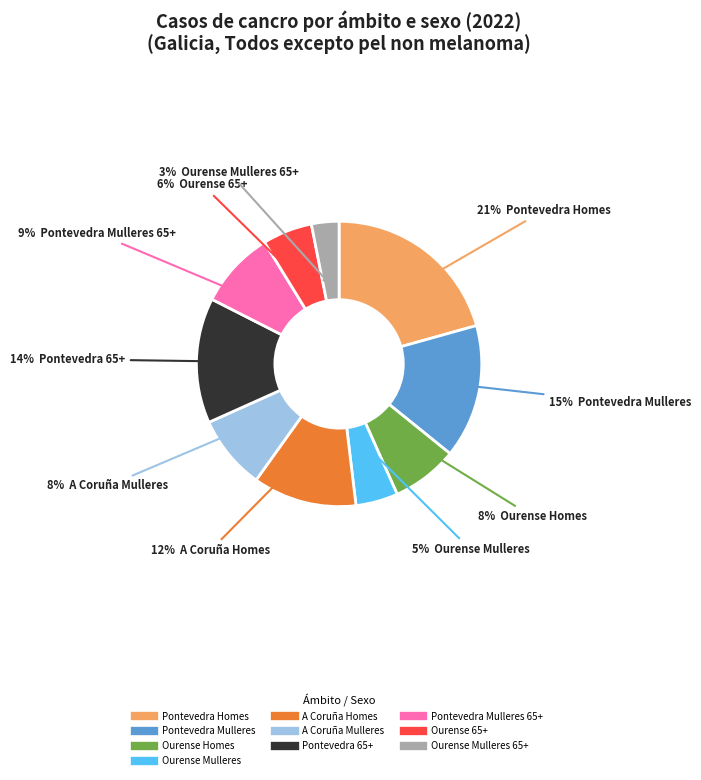

Is there any slice that represents more than half of the pie?

No